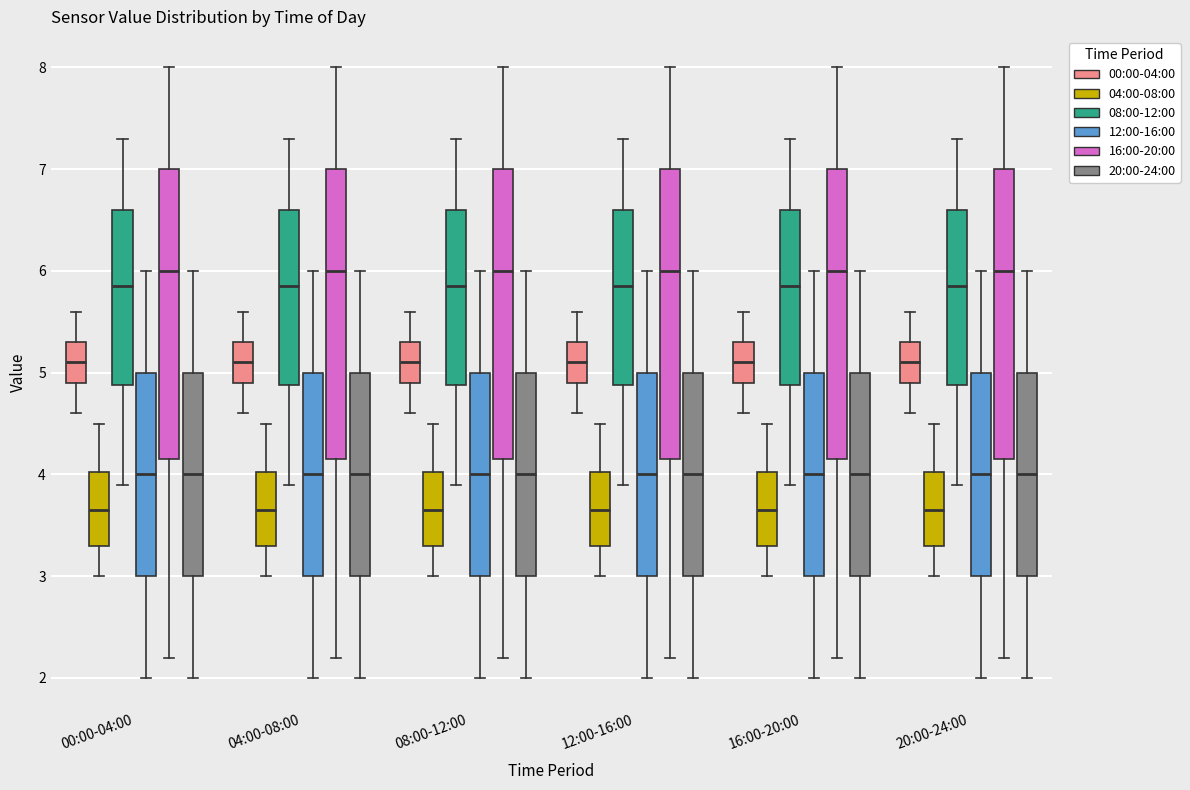

Where does the lower whisker of the box for 16:00-20:00 (20:00-24:00) end on the y-axis? The values are not printed on the chart, so give them approximately, as read against the axis.

2.0